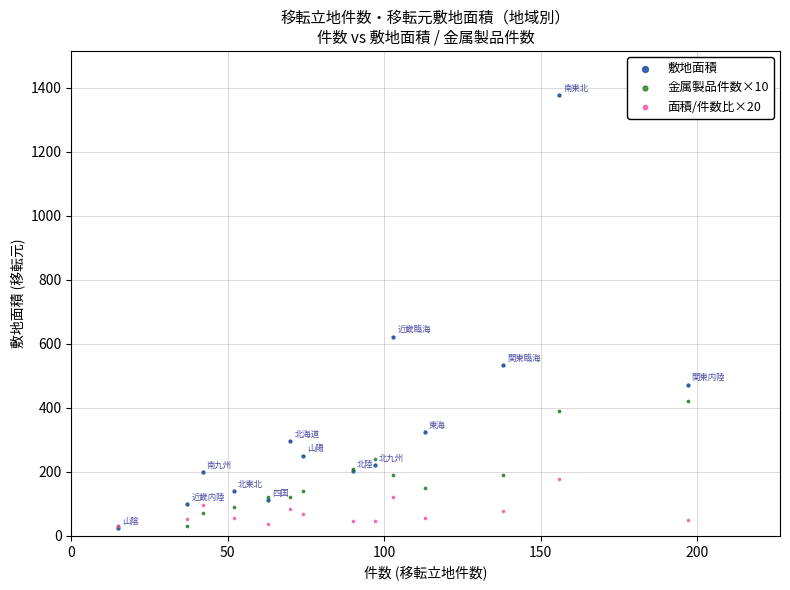

Across all series, what Y value is closest to 700?

623.0